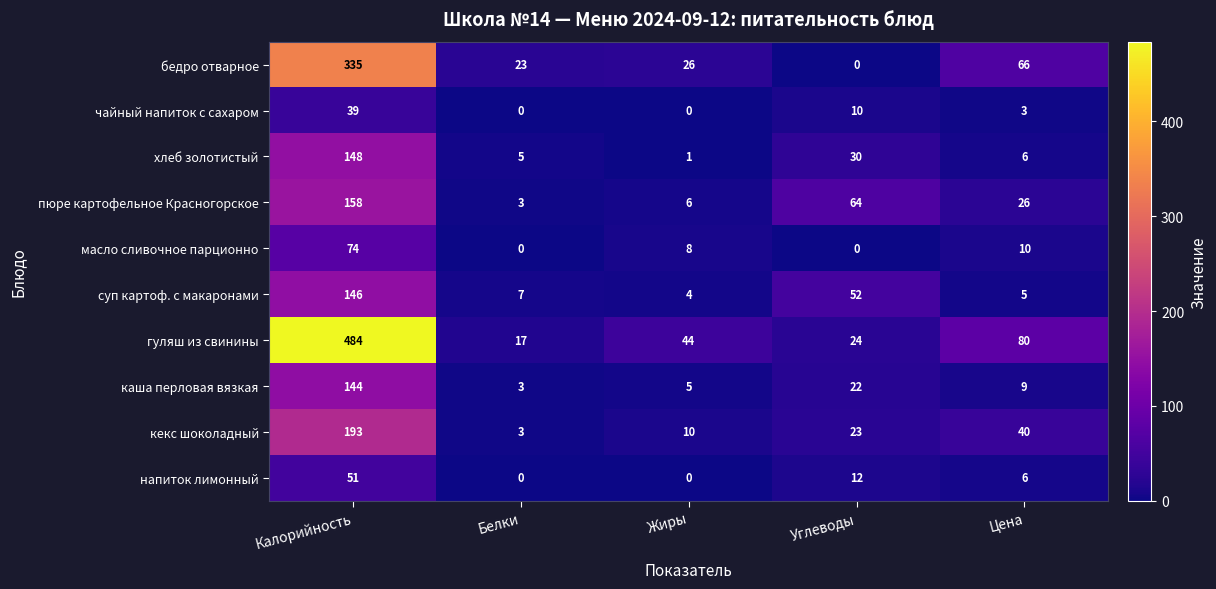

What is the greatest value displayed?

484